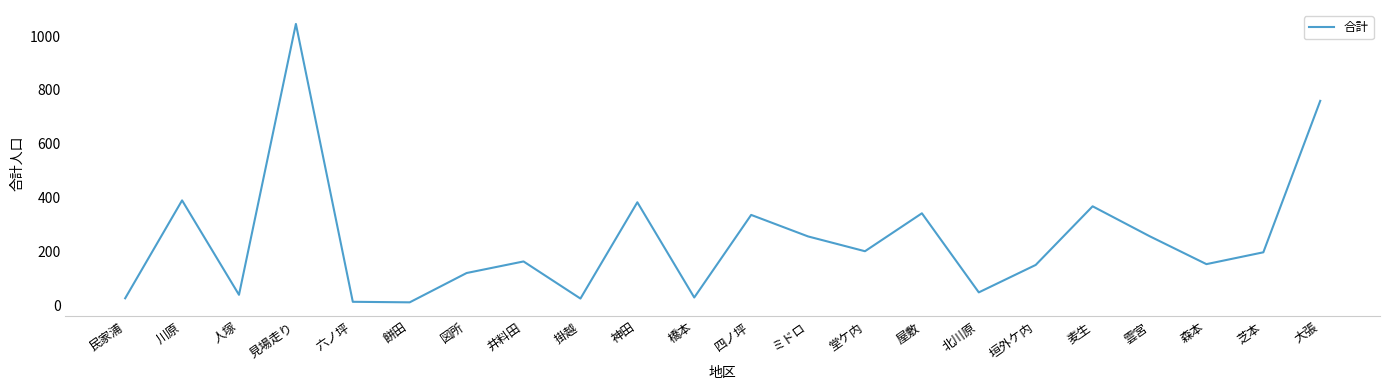

Read the value at 森本.

152